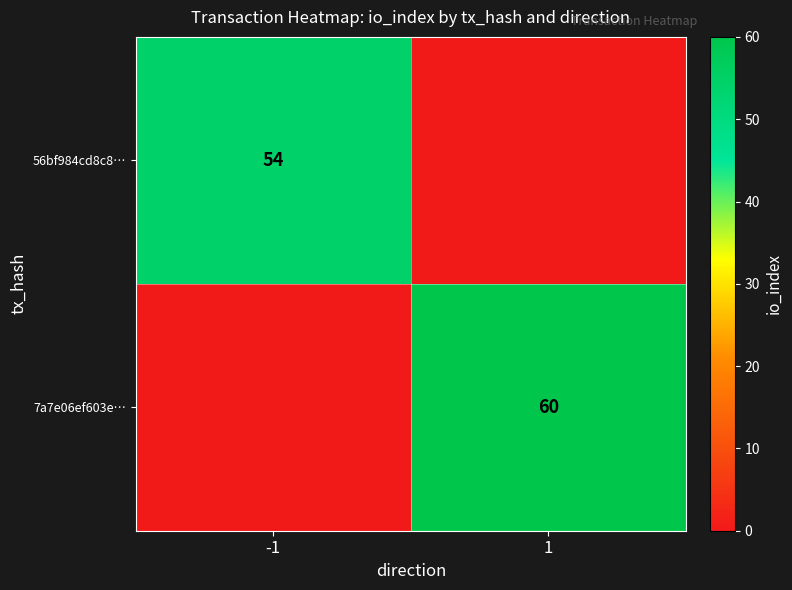

The value of 7a7e06ef603e… at 1 is 60. True or false?

True